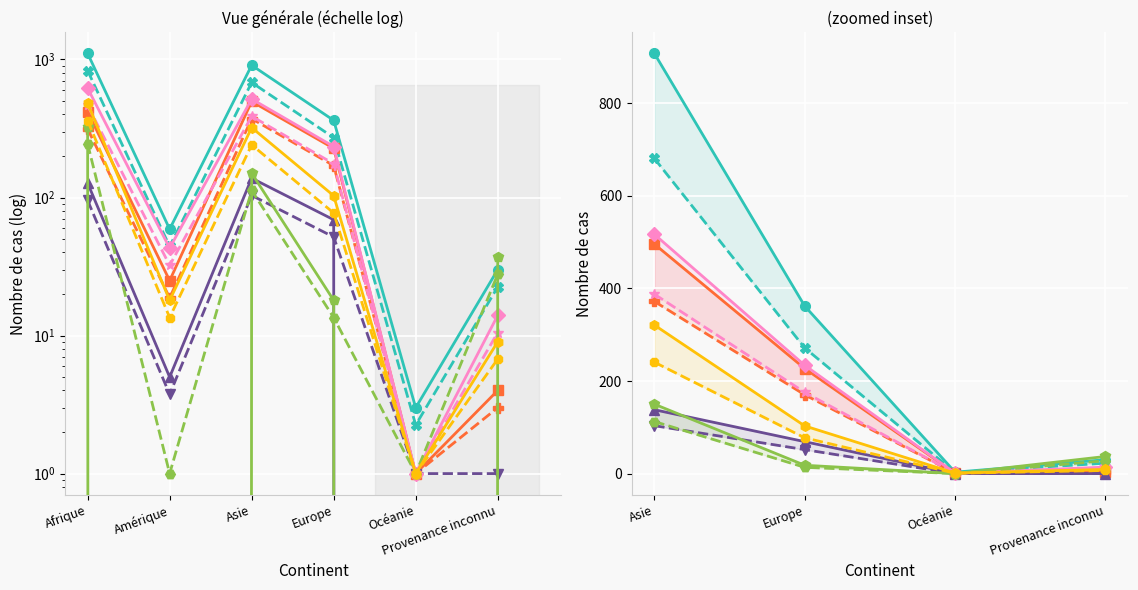

True or false: Demandes aide au retour and Nouvelles dem. Document voyage intersect in this chart.

False